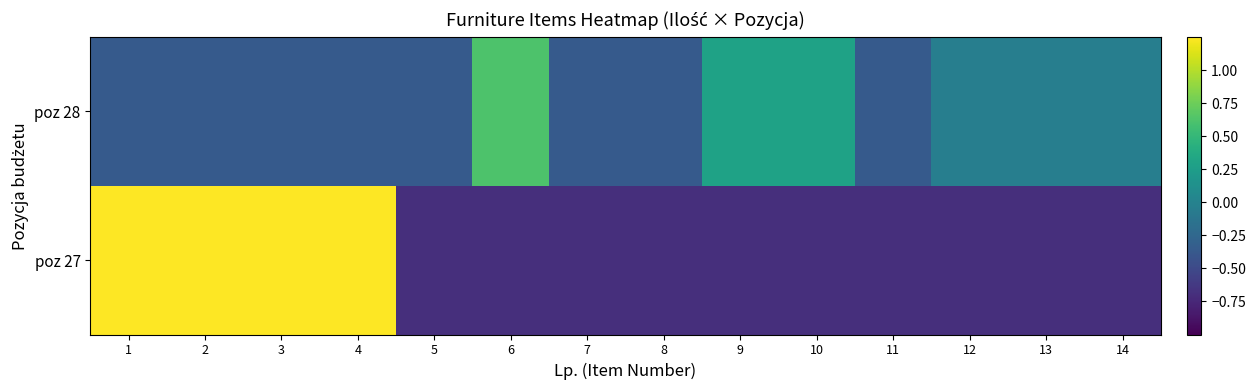

At which category is the sum across all series the highest?

1